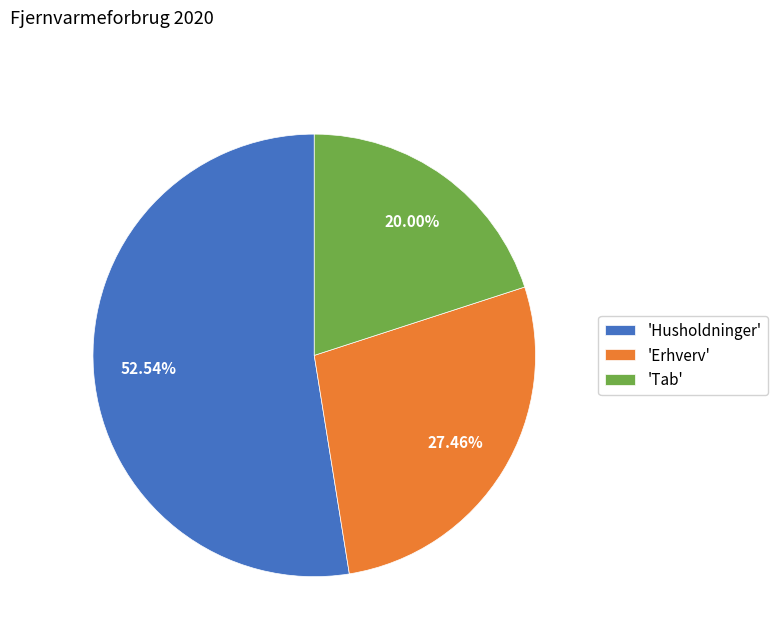

Between 'Erhverv' and 'Tab', which is larger?

'Erhverv'